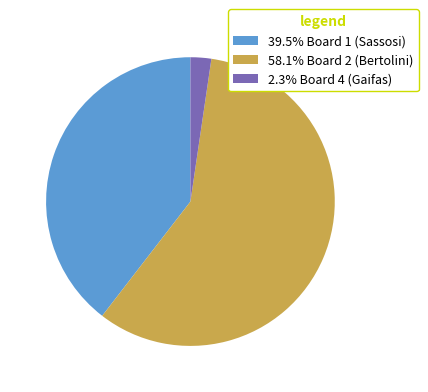

What is the ratio of the value at 39.5% Board 1 (Sassosi) to the value at 58.1% Board 2 (Bertolini)?

0.7